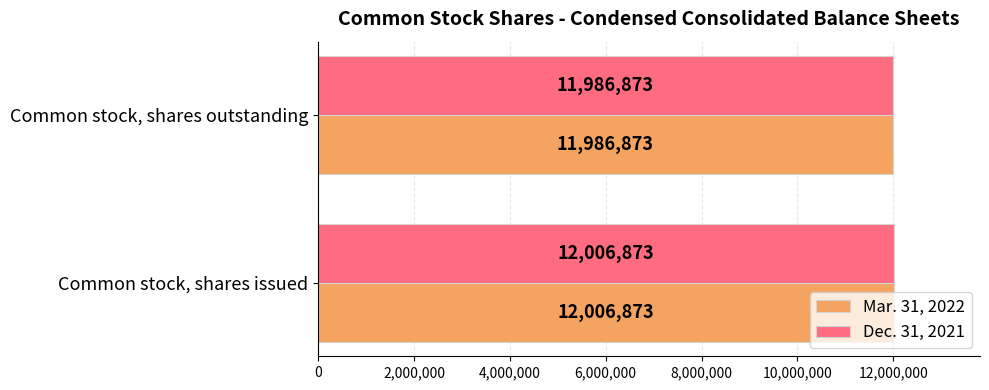

List the labels in order of Mar. 31, 2022 value, largest first.

Common stock, shares issued, Common stock, shares outstanding